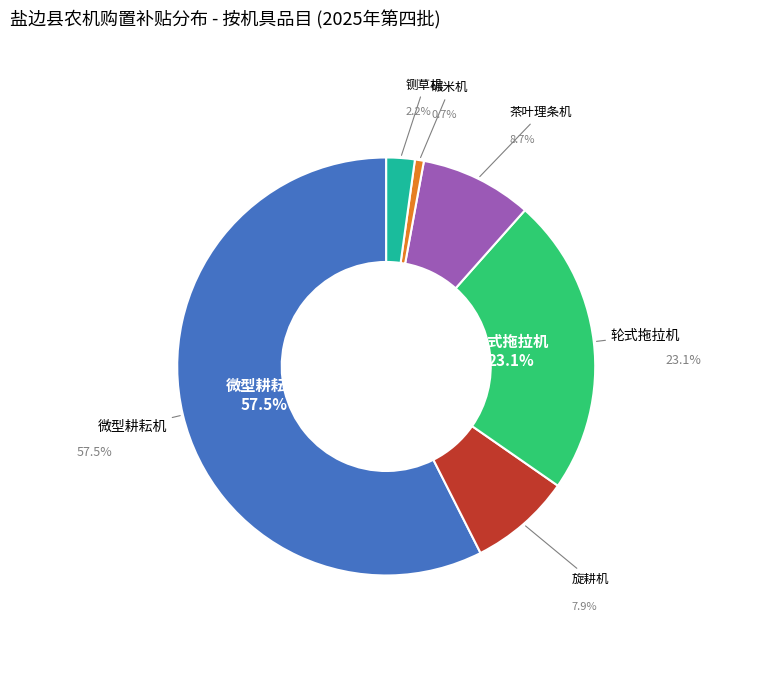

How much of the chart is everything except 碾米机?

99.3%